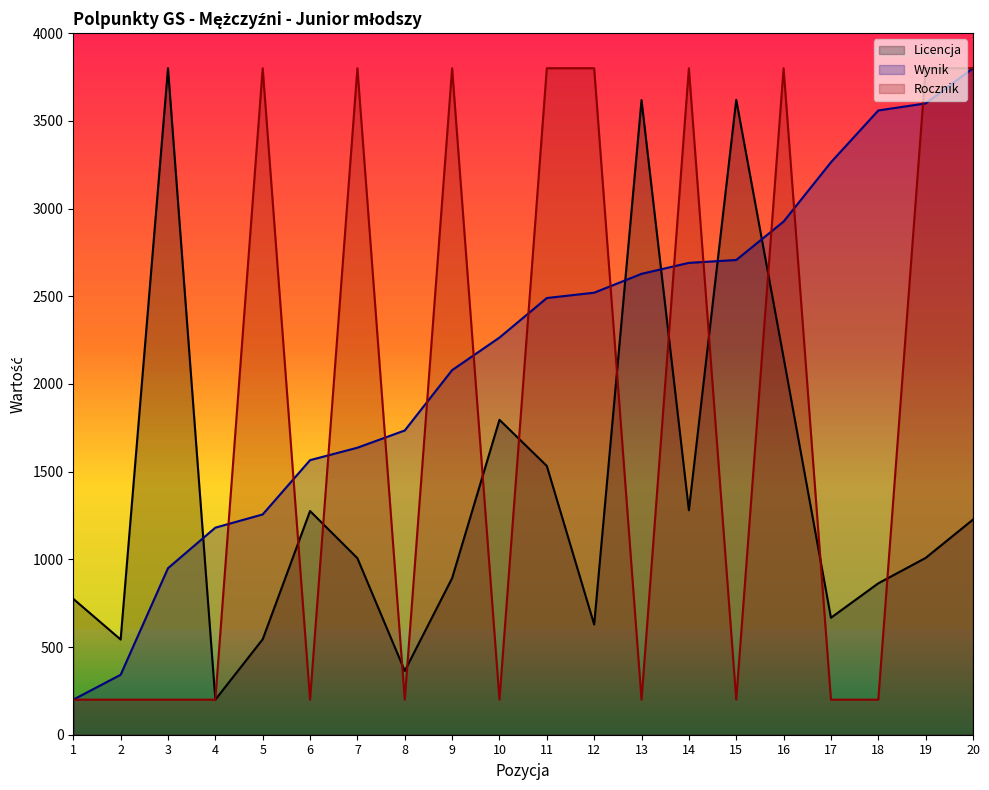

Where is the first local minimum for Rocznik?

6